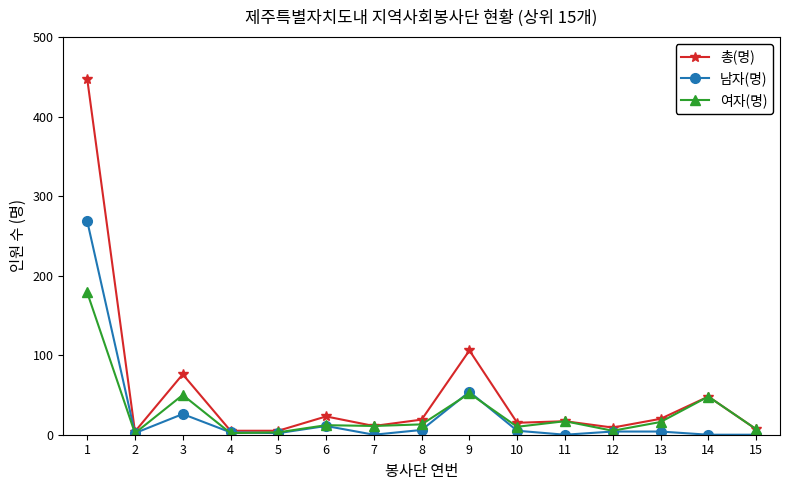

What is the greatest value displayed?

448